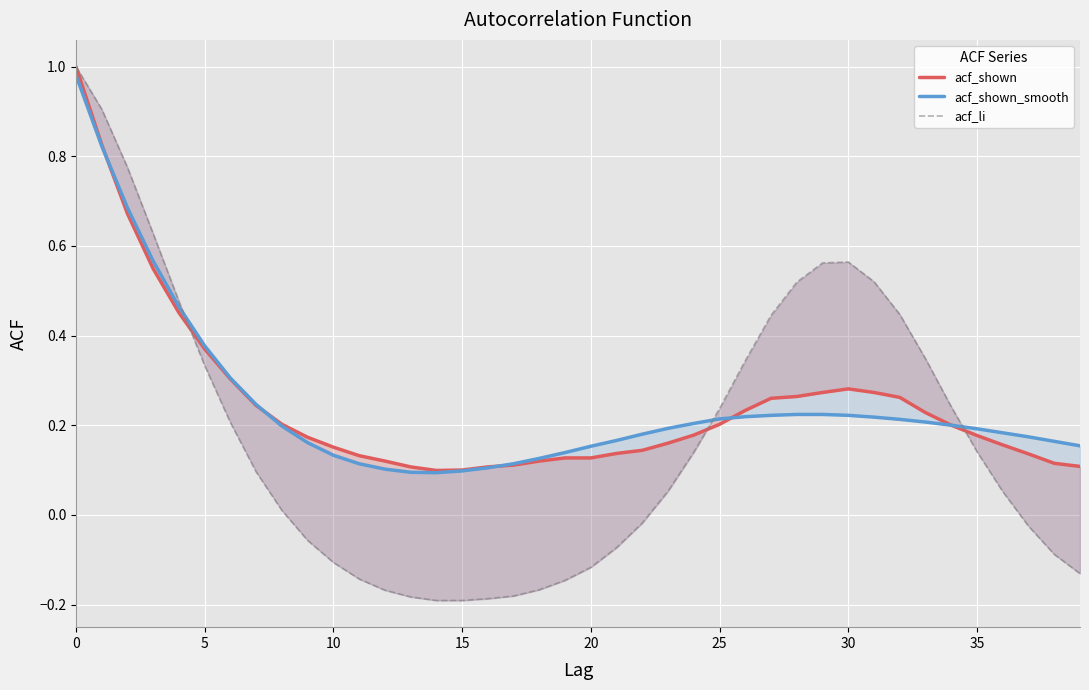

At 14, list the series in order from smallest to largest.

acf_li, acf_shown_smooth, acf_shown